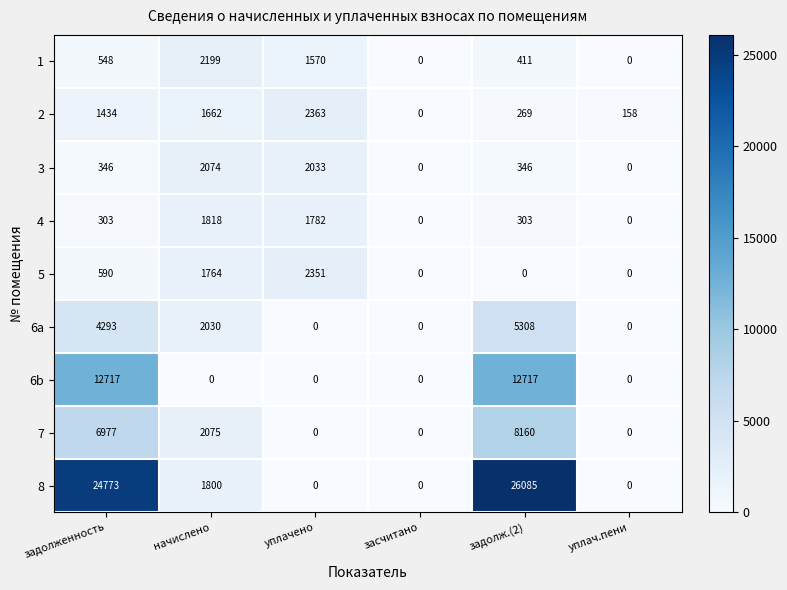

Is it true that 6a equals 4293 at задолженность?

True